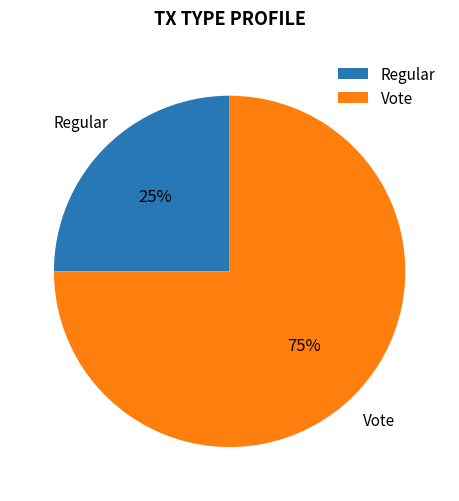

What percentage is the Regular slice, to the nearest percent?

25%